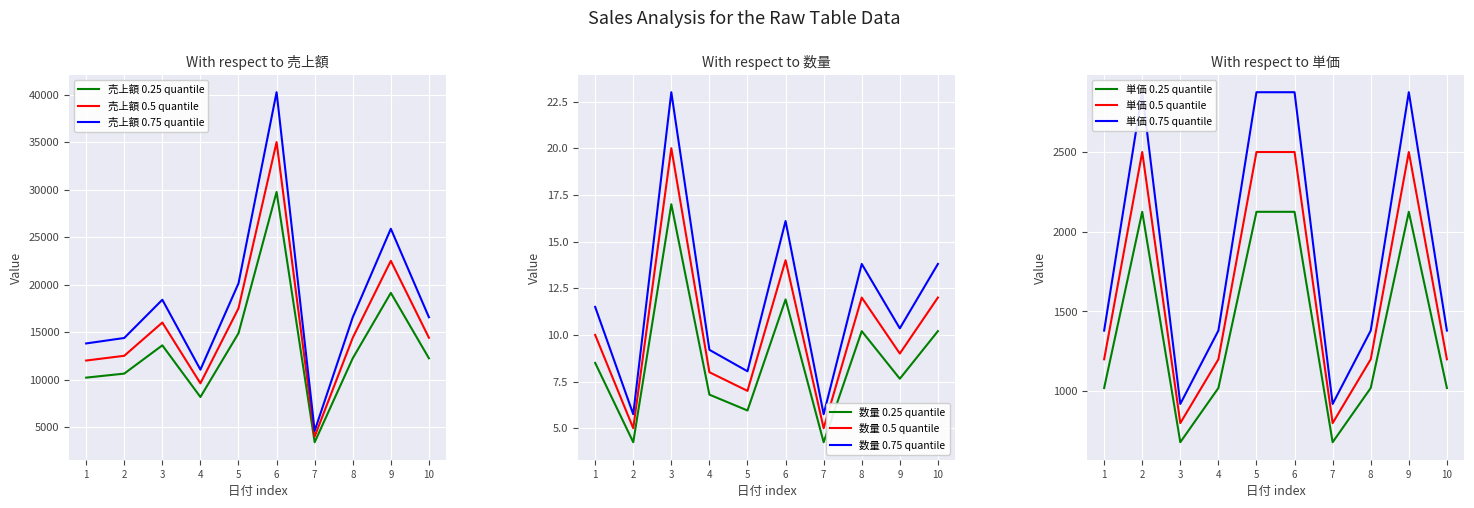

True or false: 売上額 0.25 quantile and 売上額 0.75 quantile cross at least once.

False